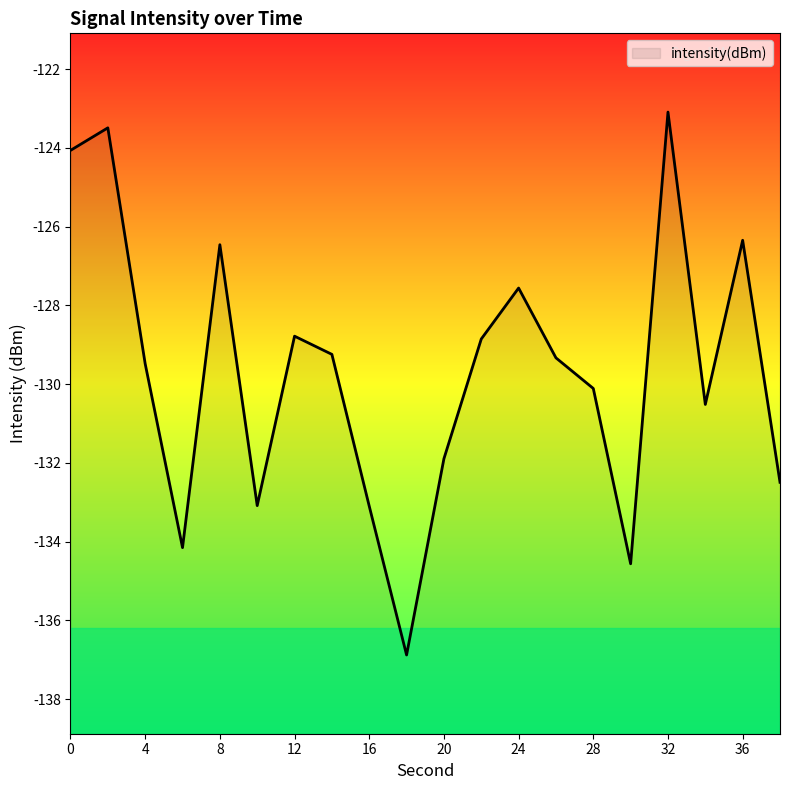

The chart shows a value of -78.5 at 8. True or false?

False